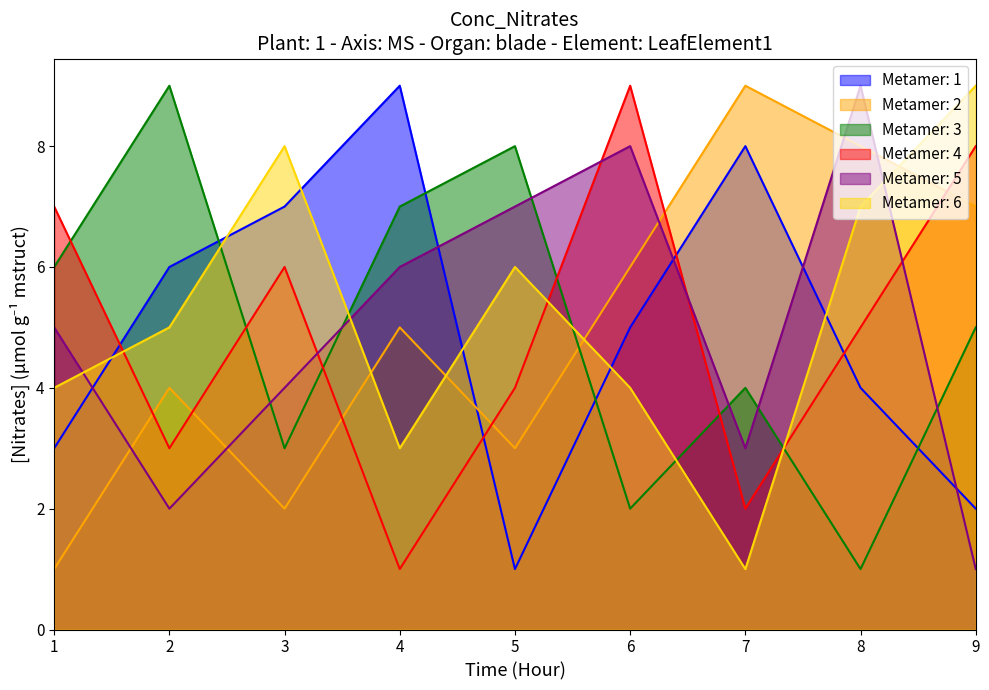

How many interior local valleys does the col_2 series have?

2